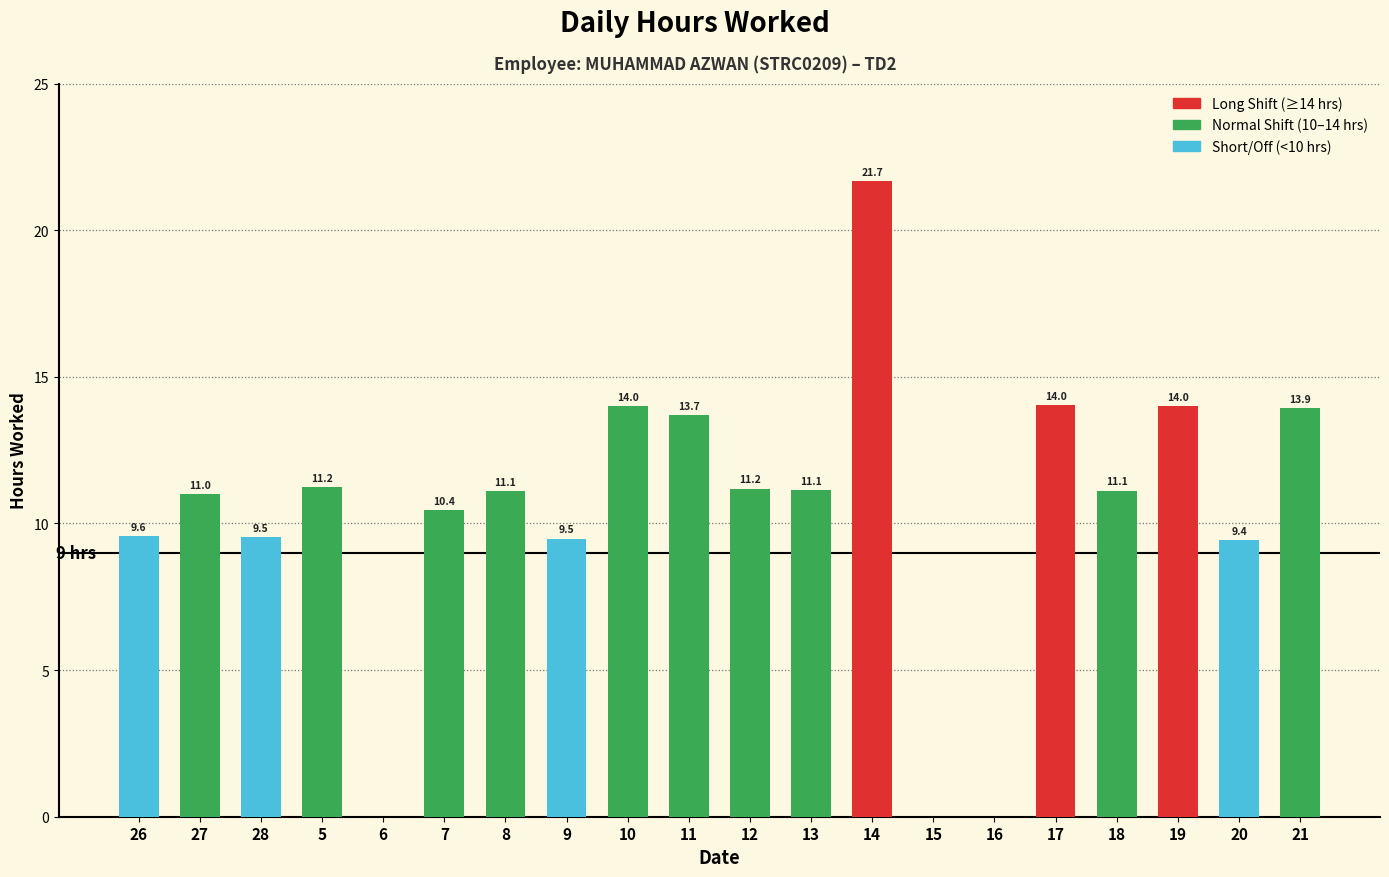

True or false: the data shows 11.1 at 8.

True